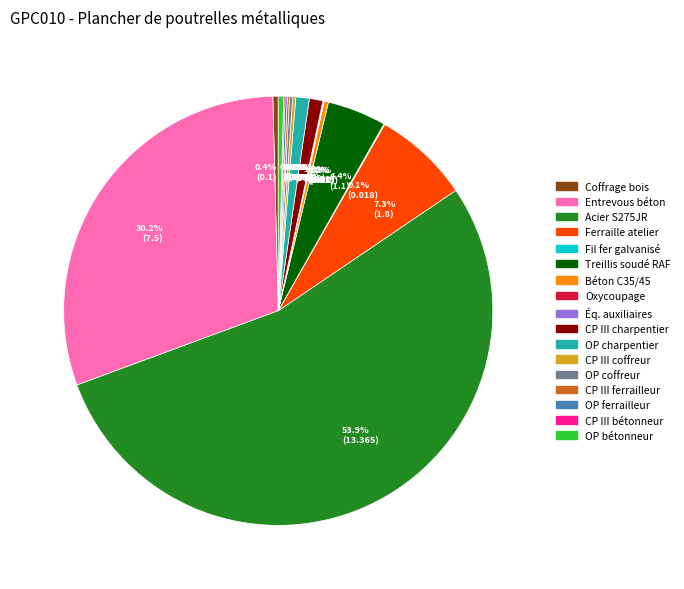

To the nearest percent, what is the difference between the largest and smallest slice percentages?

54%